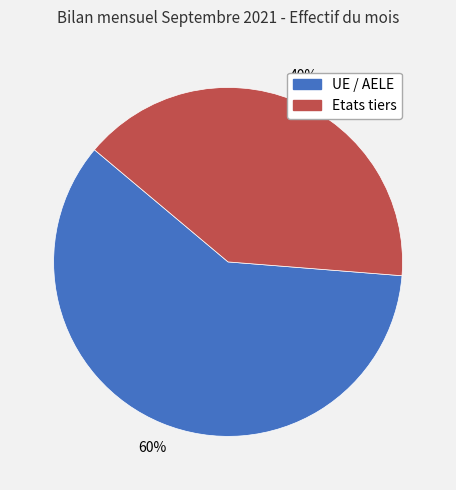

What is the ratio of the value at Etats tiers to the value at UE / AELE?

0.7